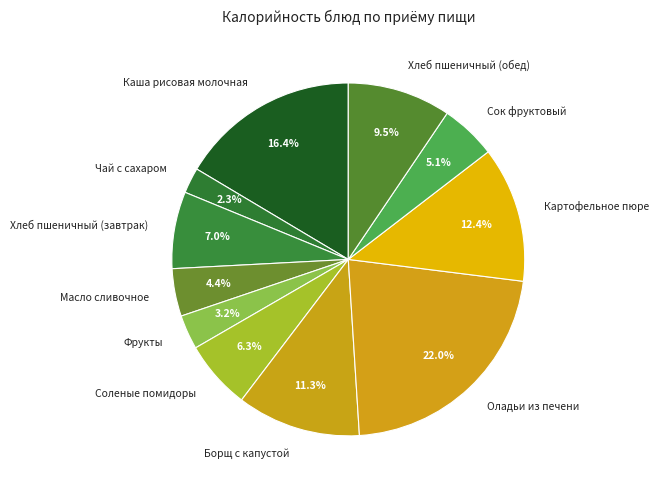

Which has a higher value, Хлеб пшеничный (обед) or Соленые помидоры?

Хлеб пшеничный (обед)